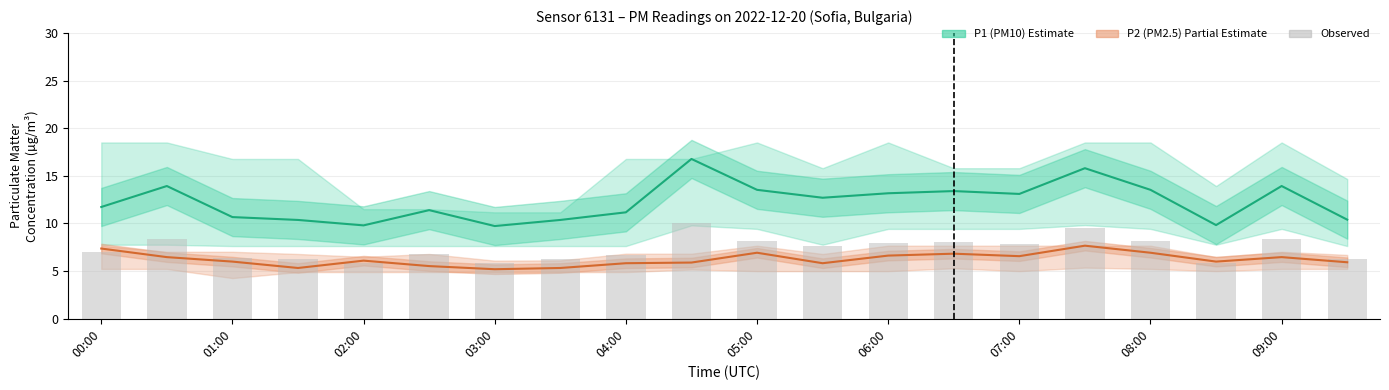

What is the spread (max minus min) of values at 04:00?

5.3